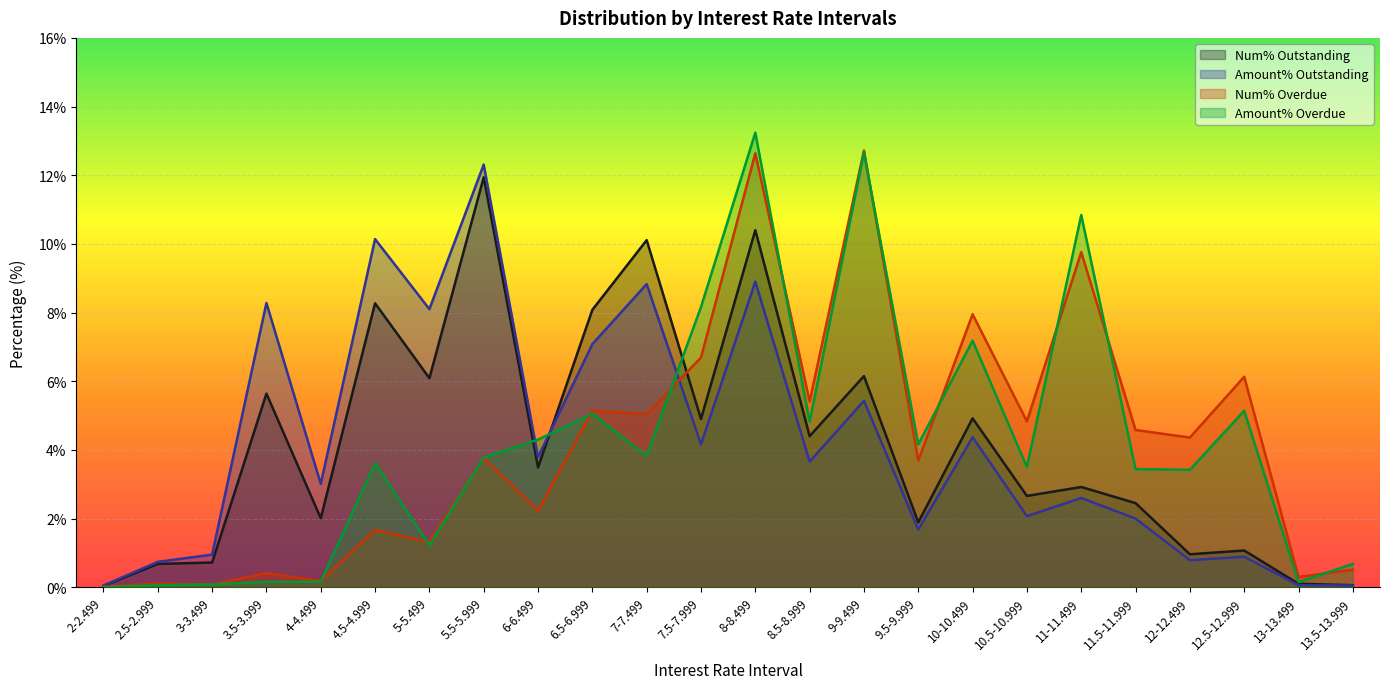

Which category has the highest value across all series?

8-8.499